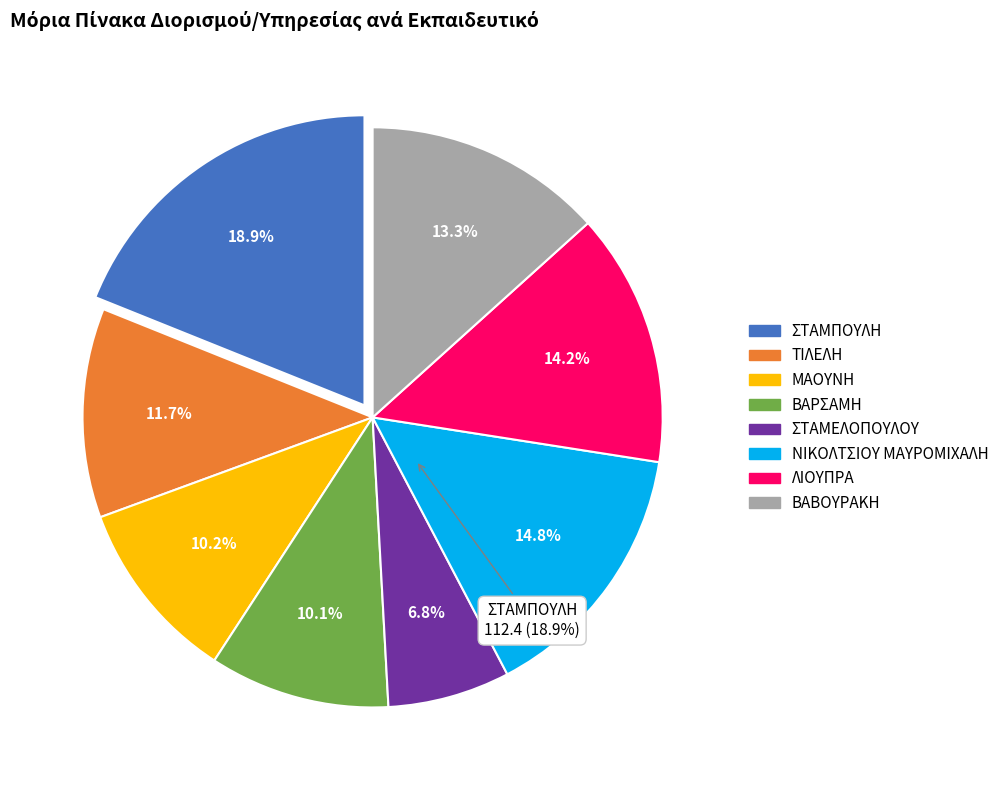

True or false: ΒΑΒΟΥΡΑΚΗ accounts for 13% of the total.

True